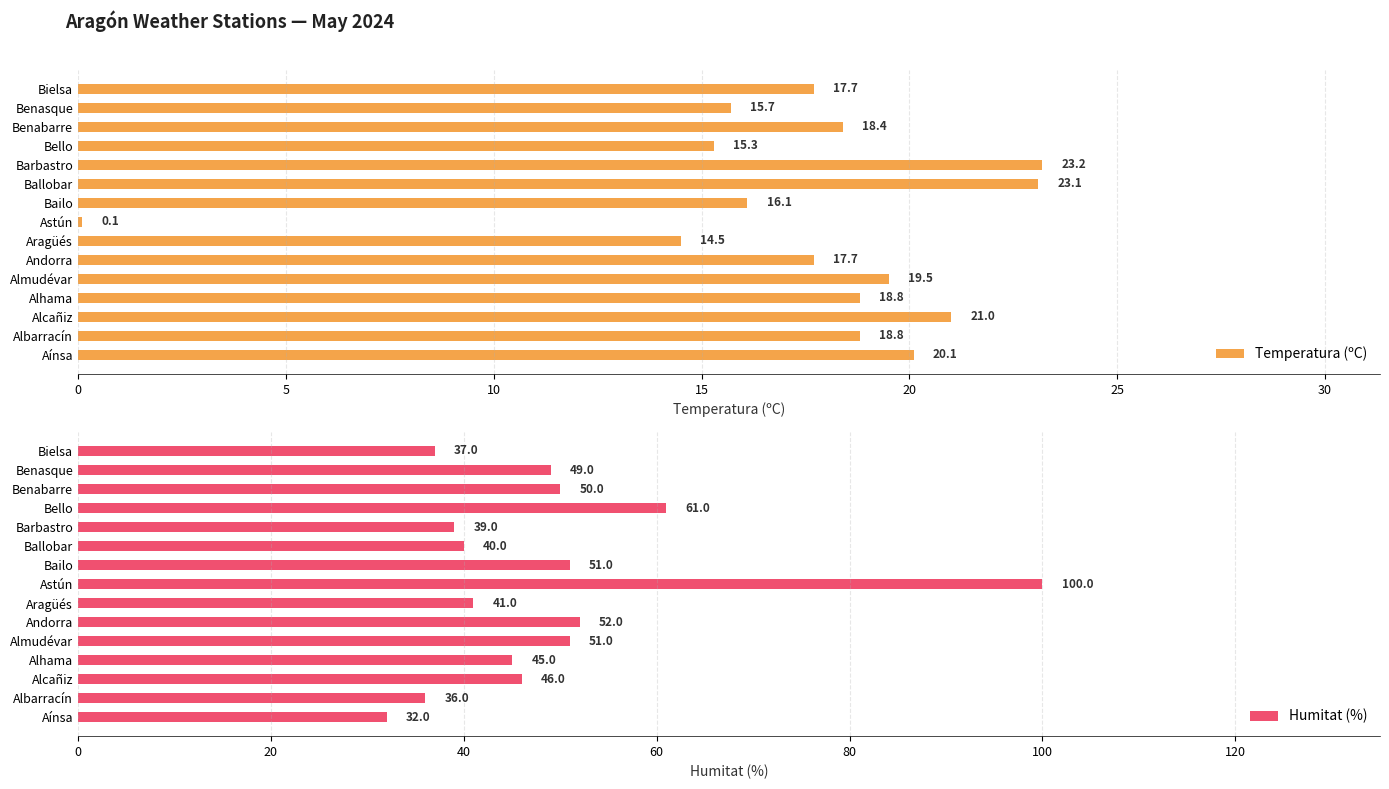

Is it true that Humitat (%) equals 82.3 at Alcañiz?

False